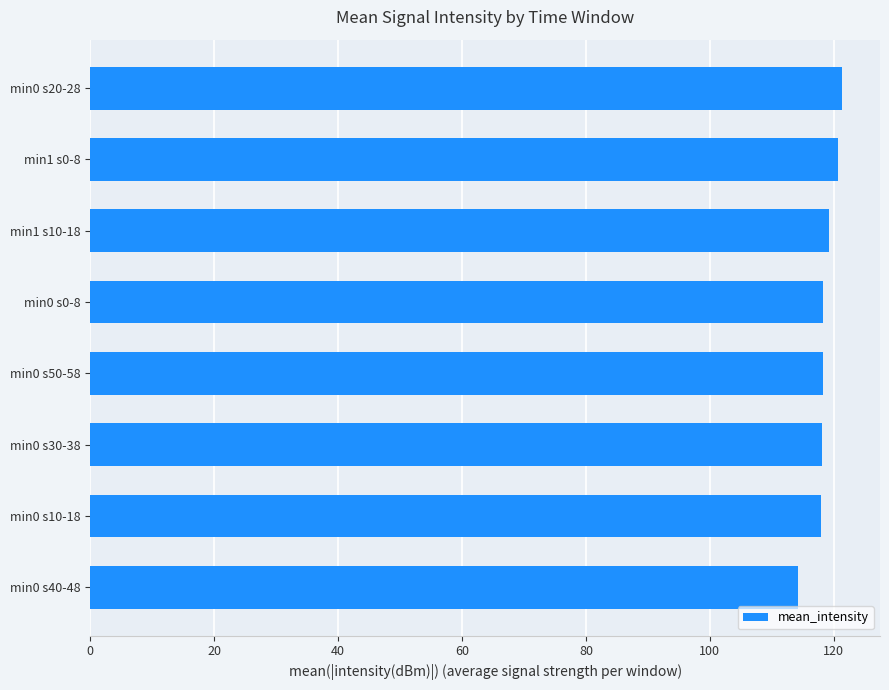

Are the bars grouped side by side (vs. stacked)?

No